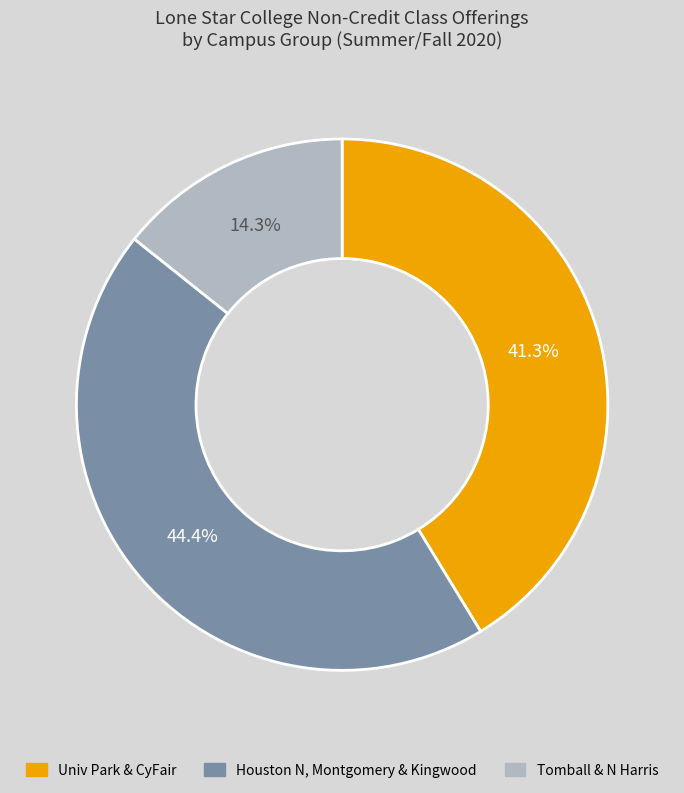

Count the number of slices in the pie.

3